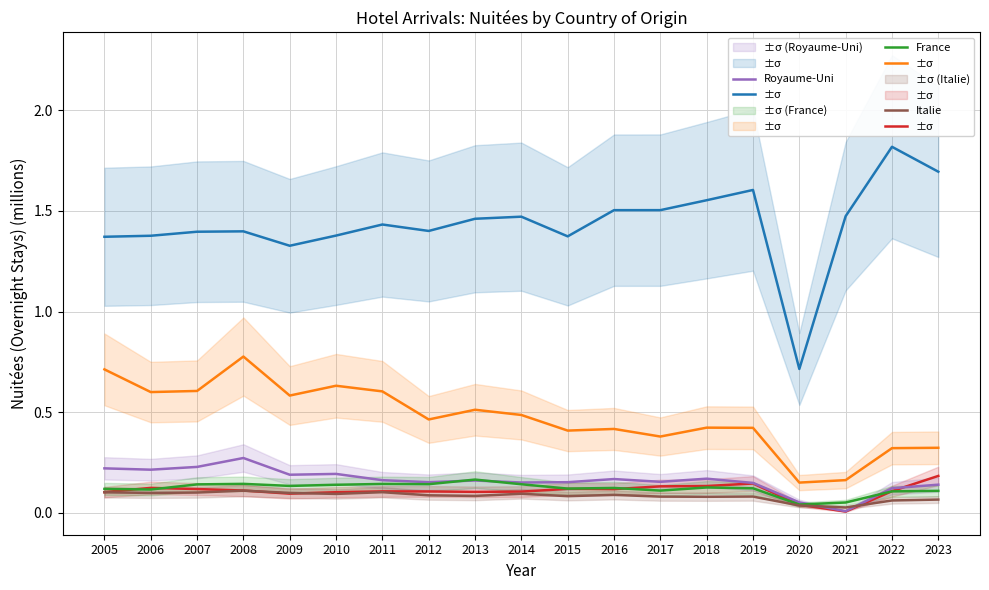

What is the sum of all France values?

2.3